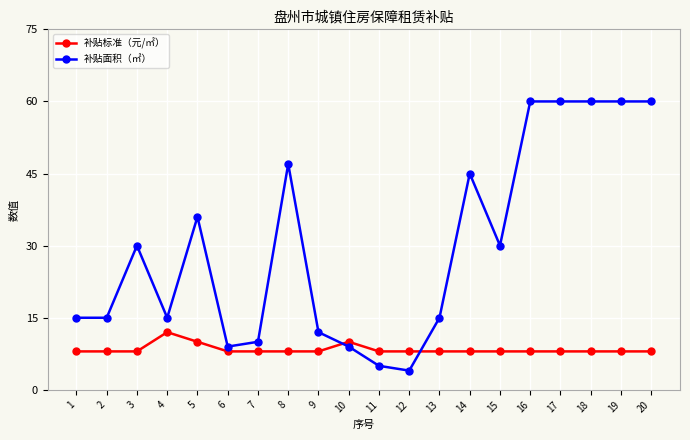

True or false: 补贴标准（元/㎡） and 补贴面积（㎡） intersect in this chart.

True